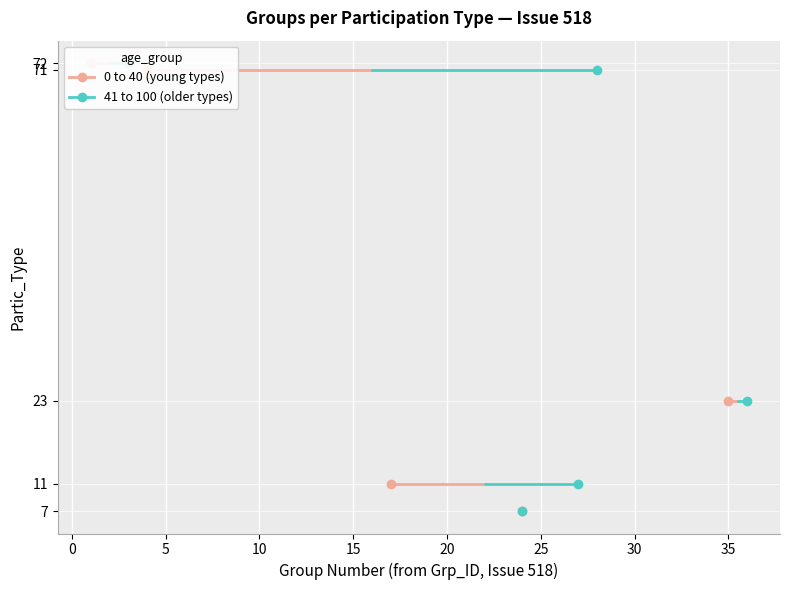

True or false: Partic_Type_23 and Partic_Type_72 cross at least once.

False